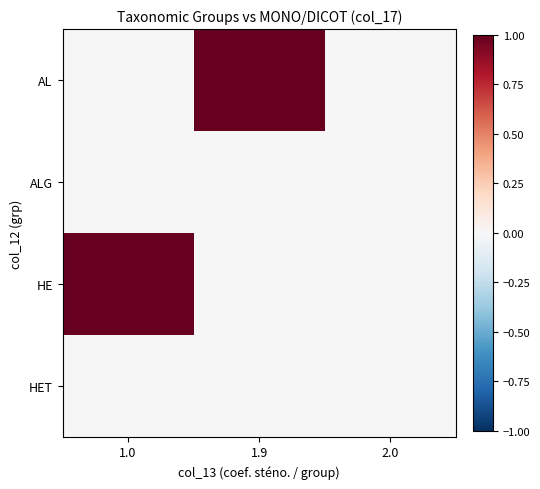

Which series has the largest range (max minus min)?

AL